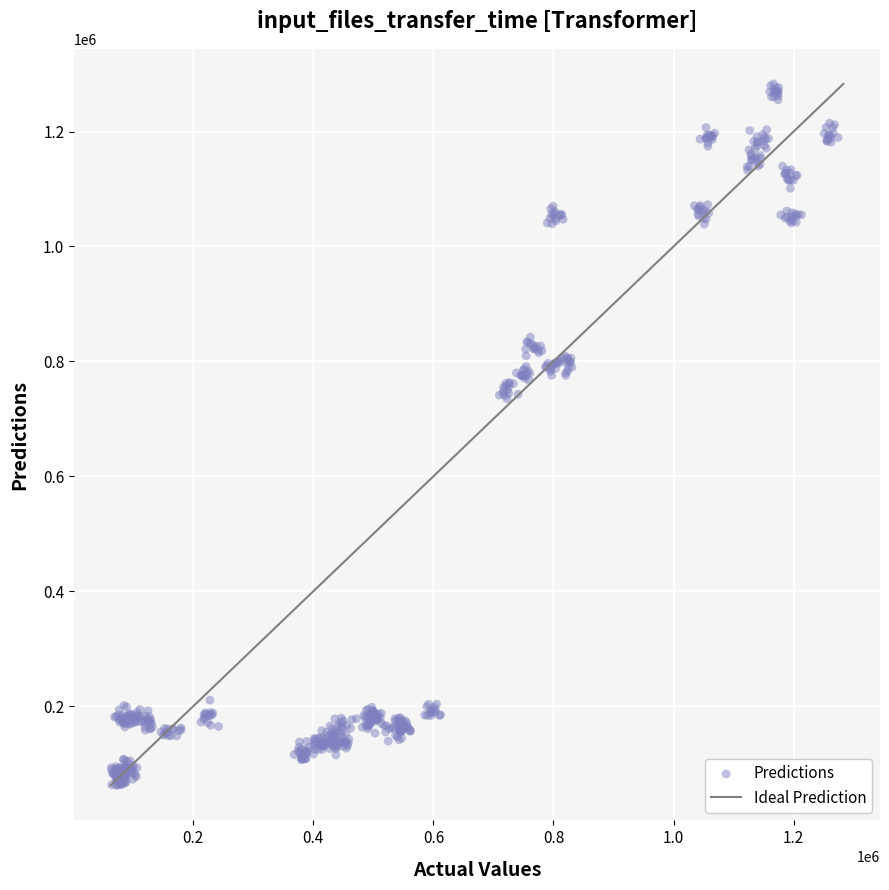

What is the range of Y values (max minus min)?

1220568.1